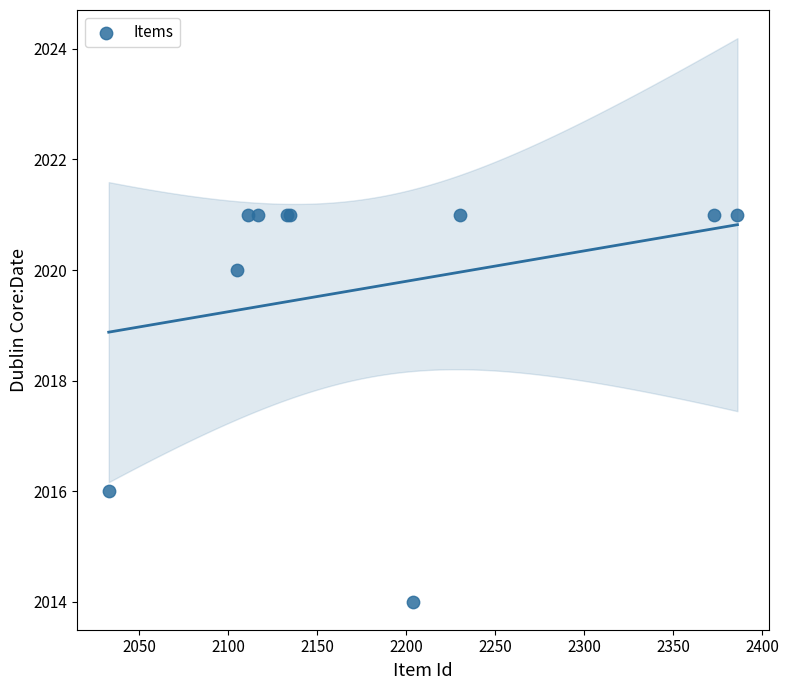

What Y value in the scatter plot is closest to 2017?

2016